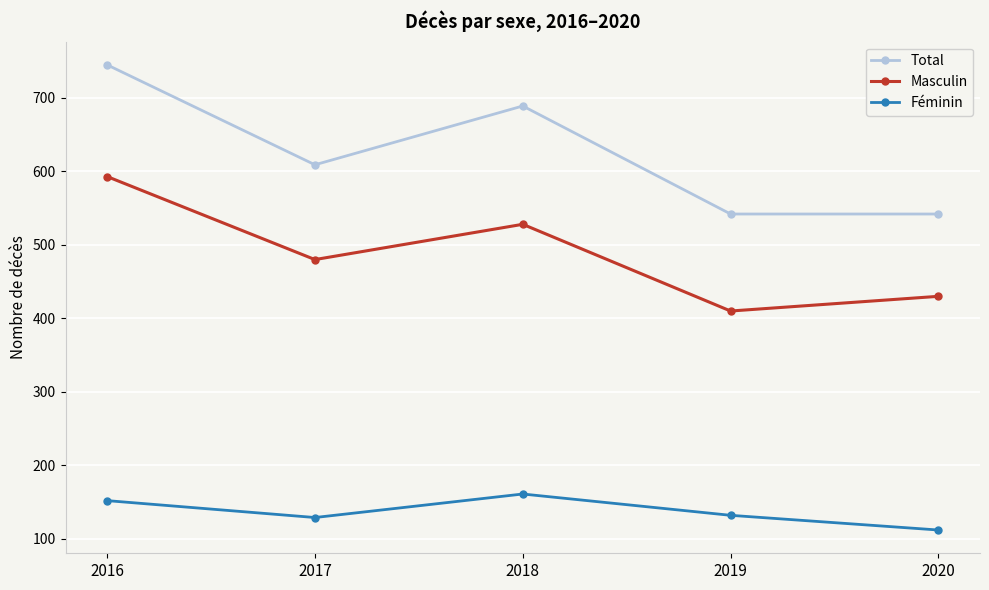

Reading left to right, extract all data points from this chart.

Total: 2016=745	2017=609	2018=689	2019=542	2020=542
Masculin: 2016=593	2017=480	2018=528	2019=410	2020=430
Féminin: 2016=152	2017=129	2018=161	2019=132	2020=112